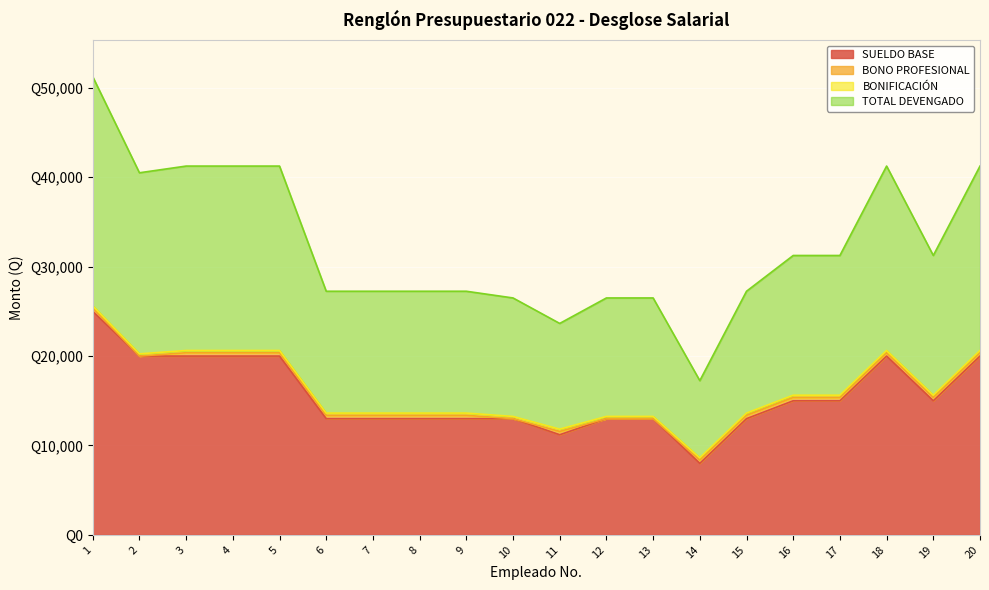

How many data points in TOTAL DEVENGADO are above 15375?

7